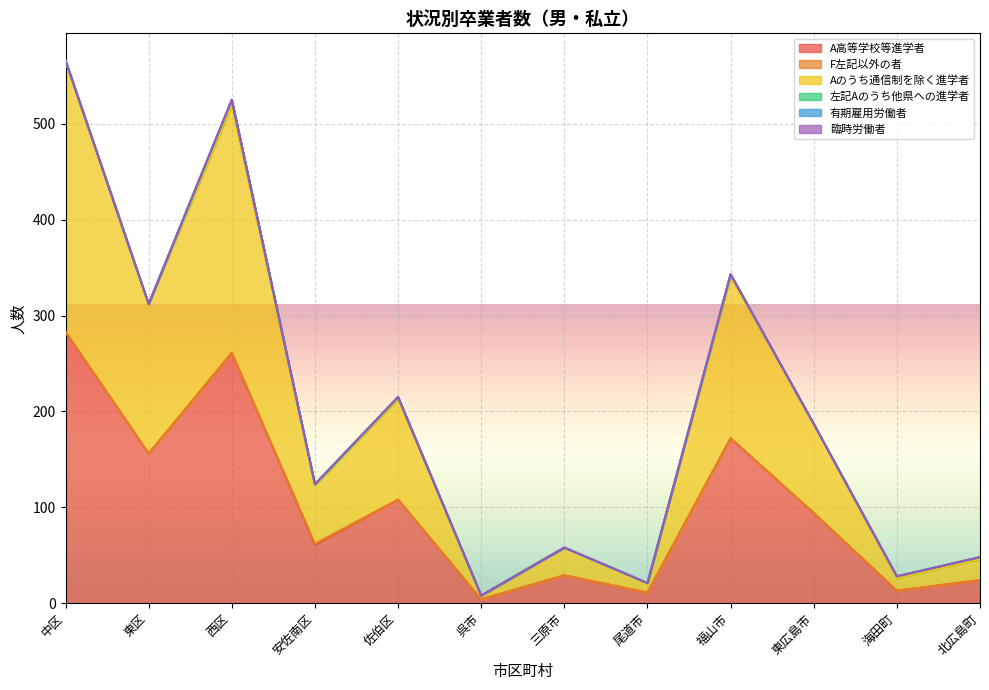

At which label does 臨時労働者 reach its minimum?

中区